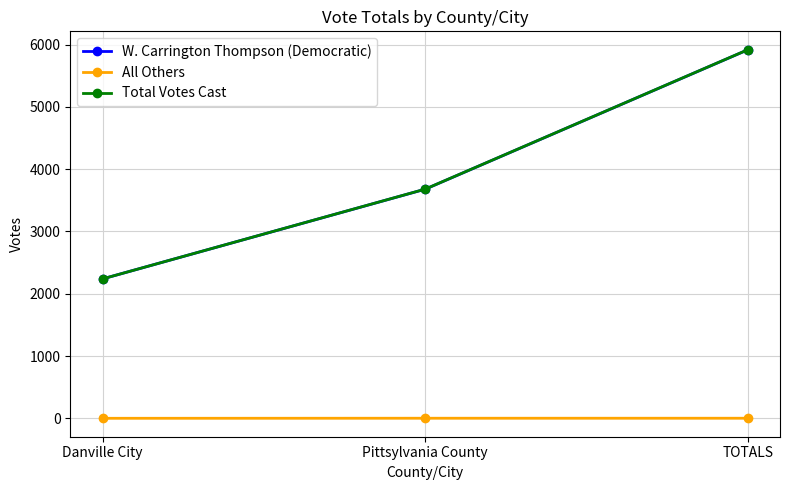

How many data points in All Others are less than 1?

1